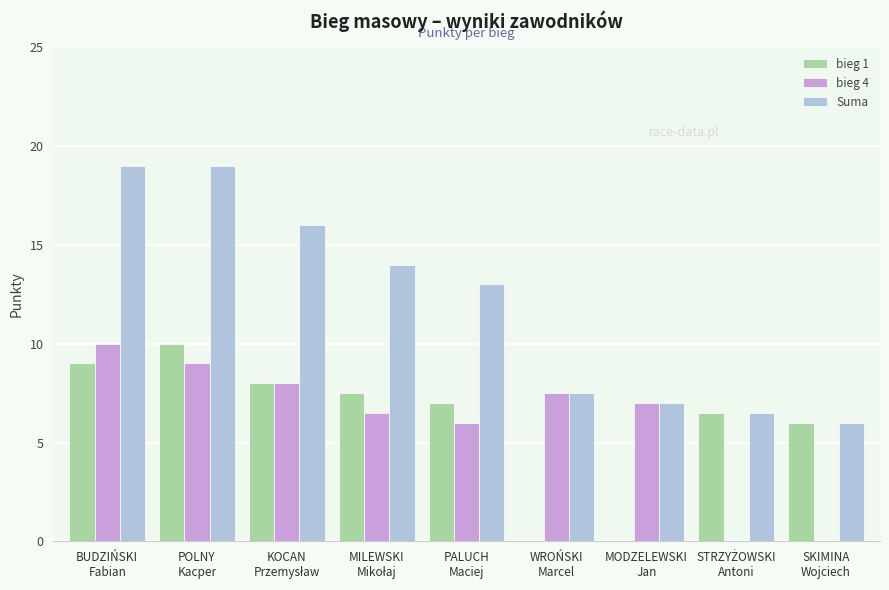

What is the difference between the Suma values at POLNY
Kacper and PALUCH
Maciej?

6.0